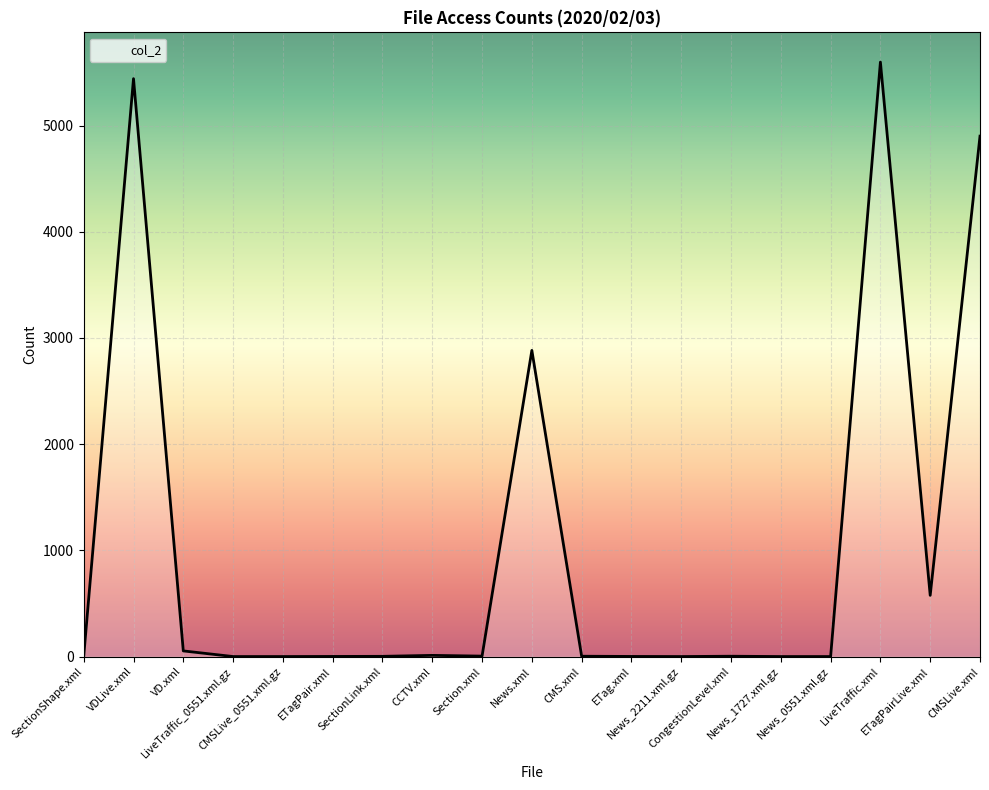

What is the greatest value displayed?

5597